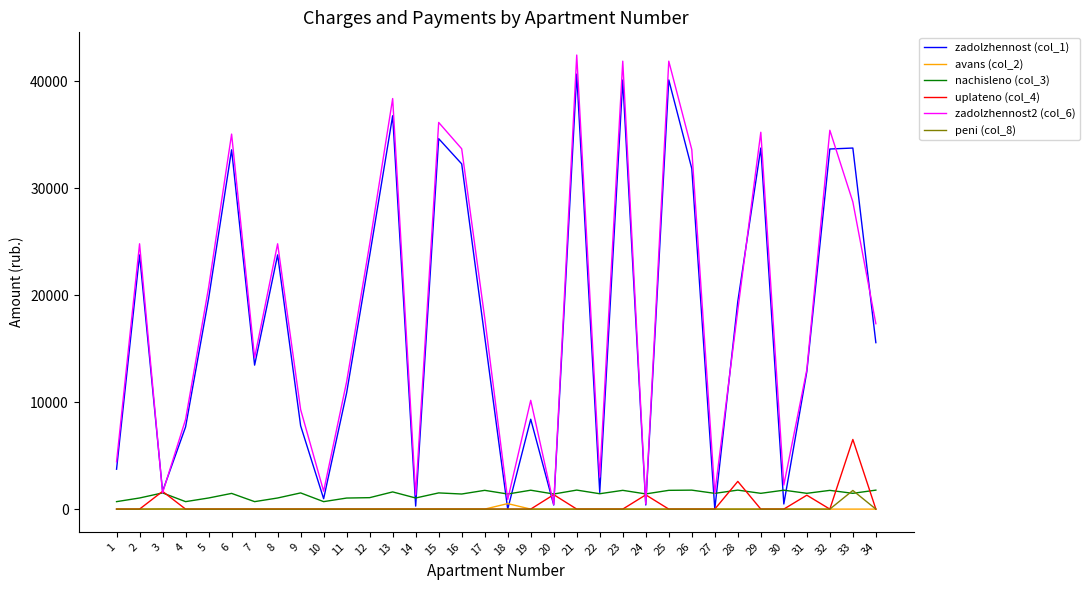

What is the maximum value for peni (col_8)?

1742.8